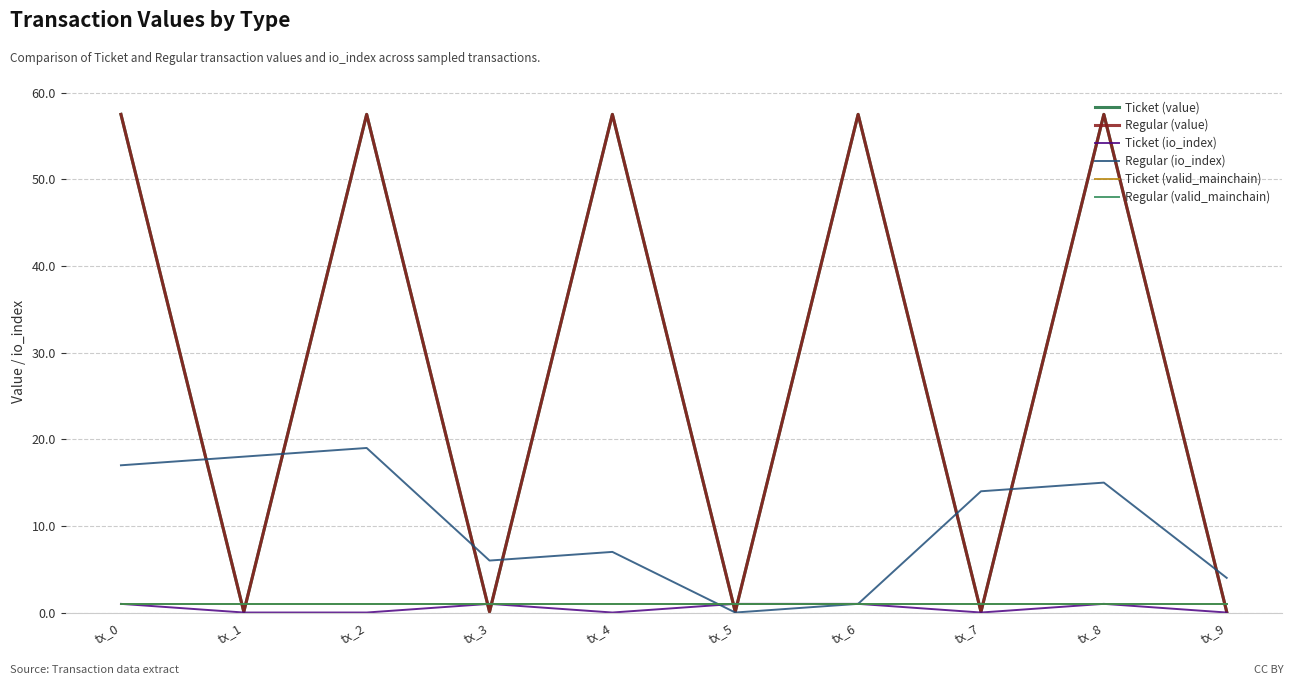

Between which two adjacent categories do Regular (io_index) and Ticket (valid_mainchain) first intersect?

tx_4 and tx_5